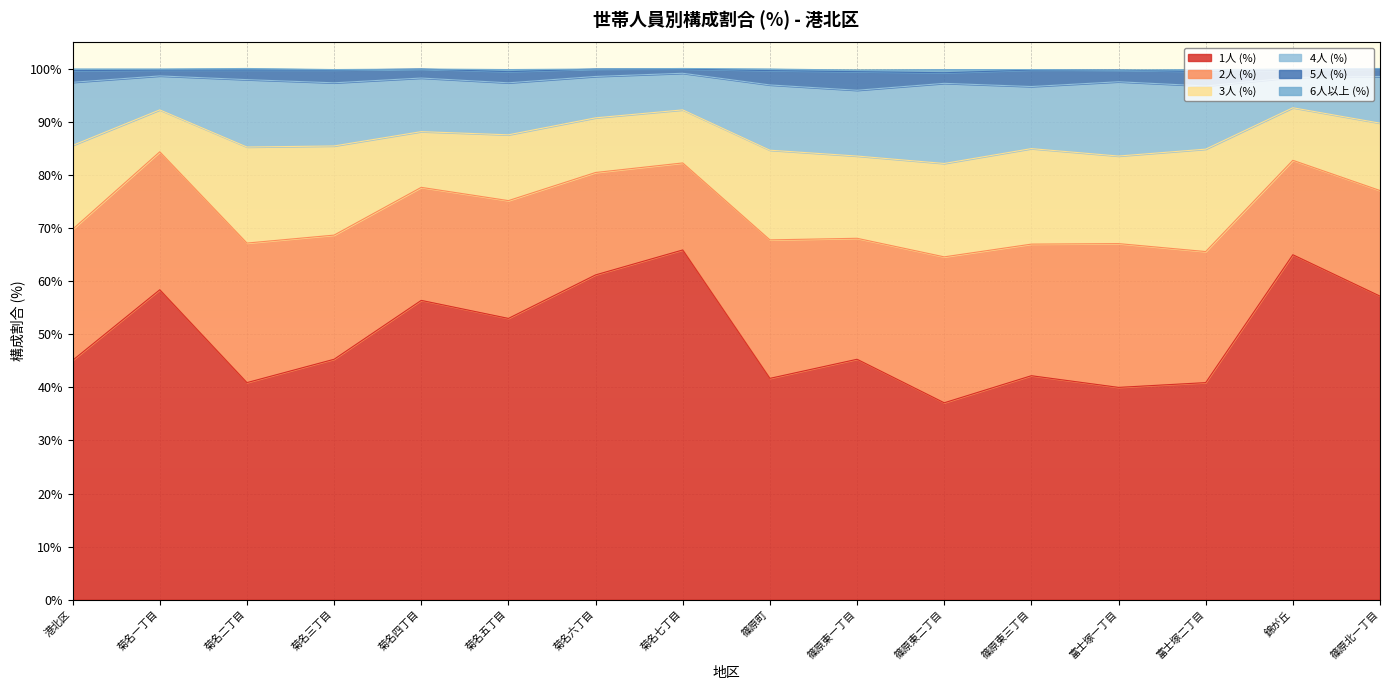

Does the chart display data point markers on the line(s)?

No